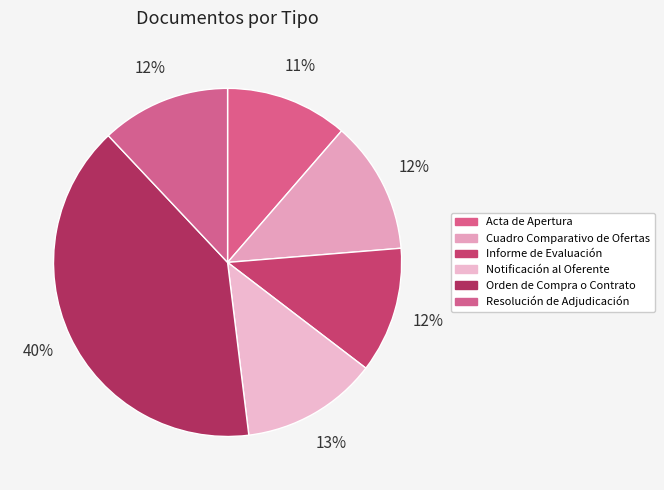

What is the change in value from Notificación al Oferente to Orden de Compra o Contrato?

+84